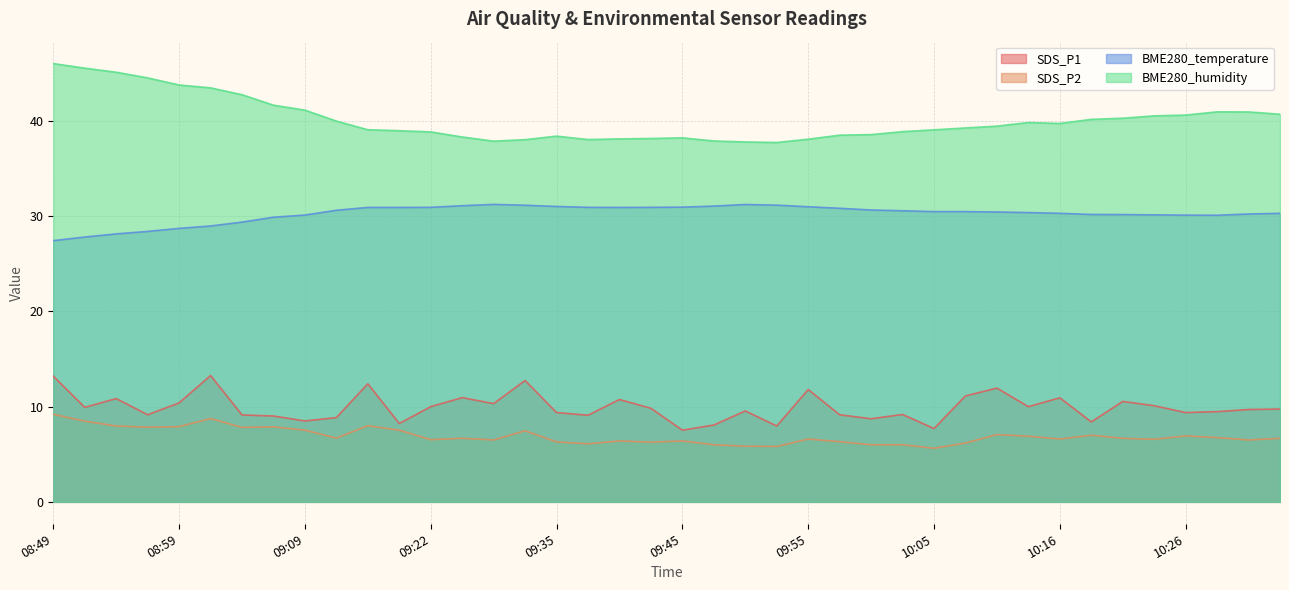

Does the chart display data point markers on the line(s)?

No